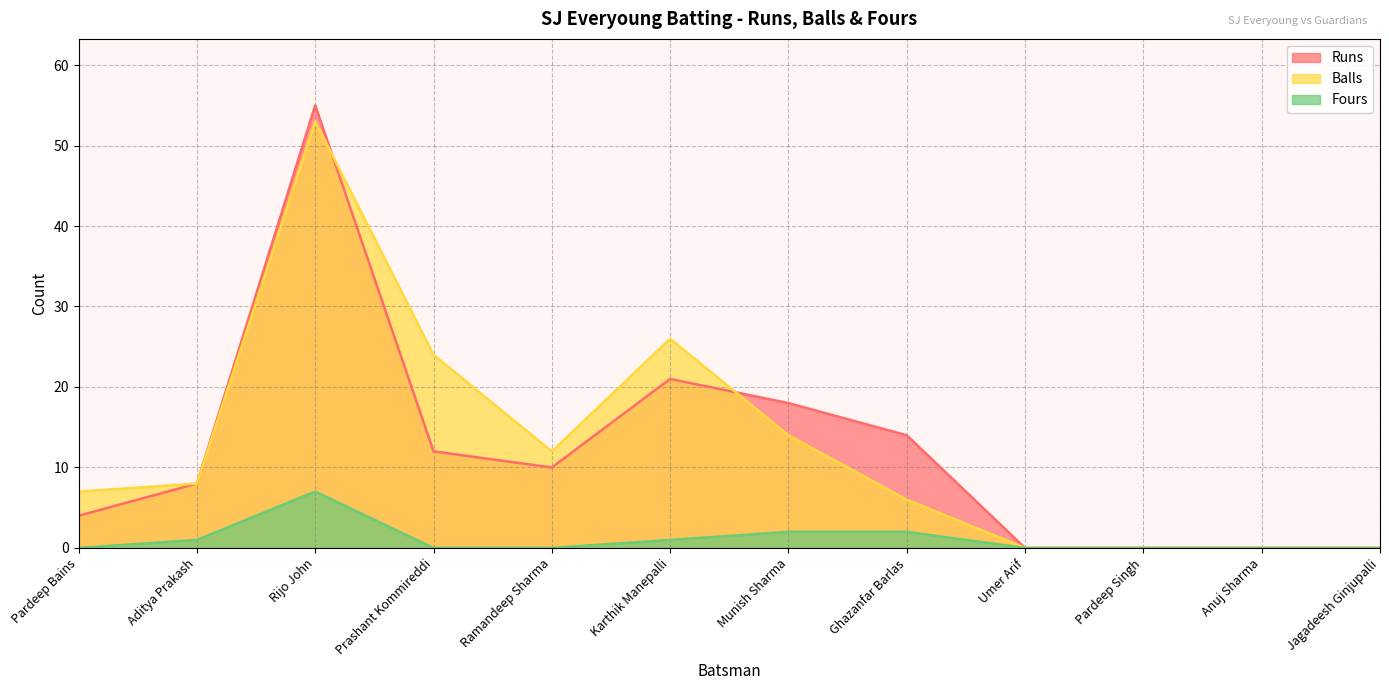

What is the label of the 8th point from the left?

Ghazanfar Barlas